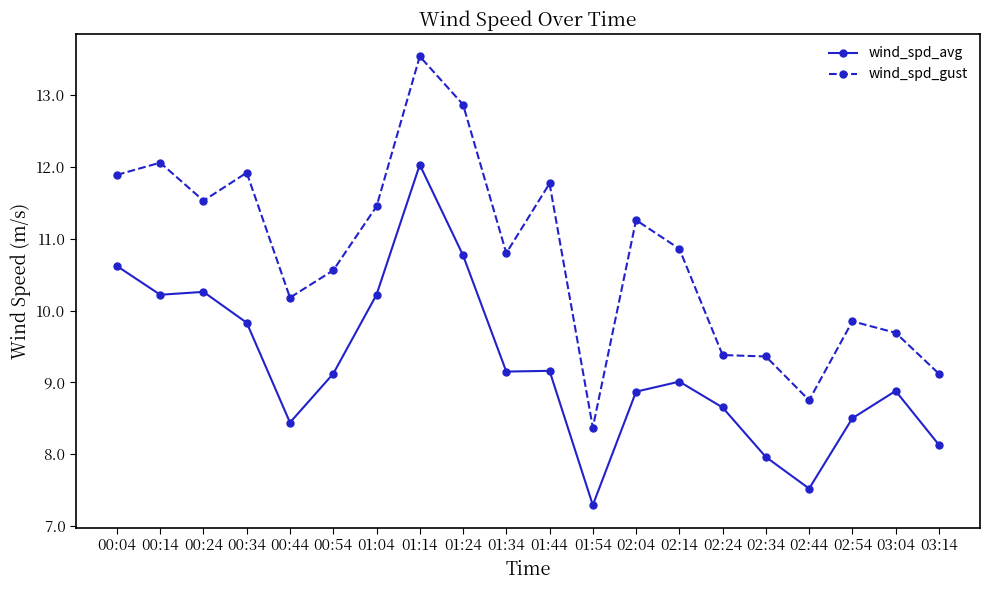

What is the approximate value of wind_spd_gust at 02:34?

9.4